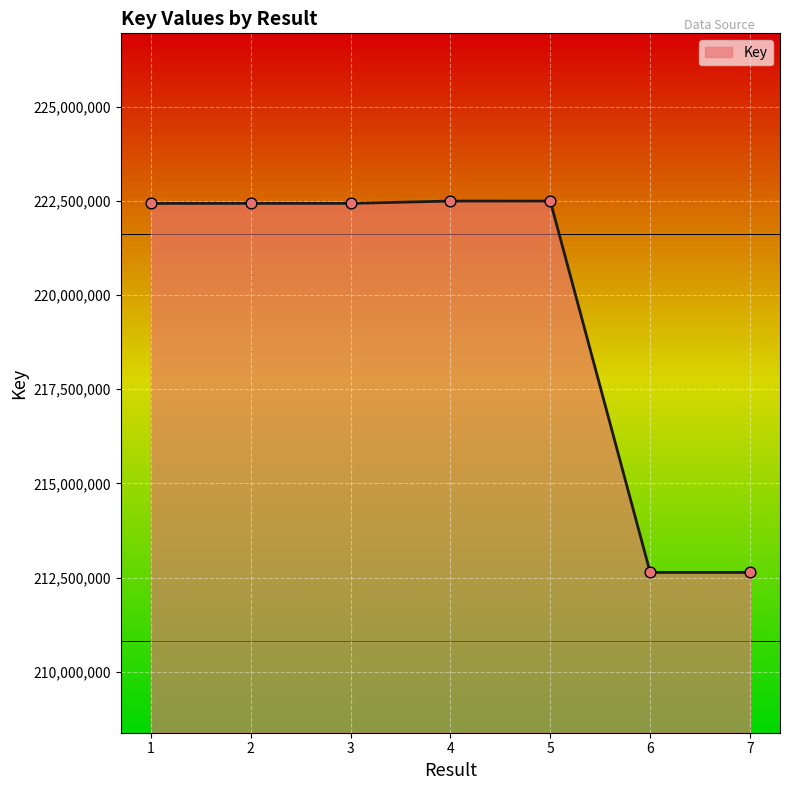

Approximately how many times larger is the value at 3 compared to 6?

1.0